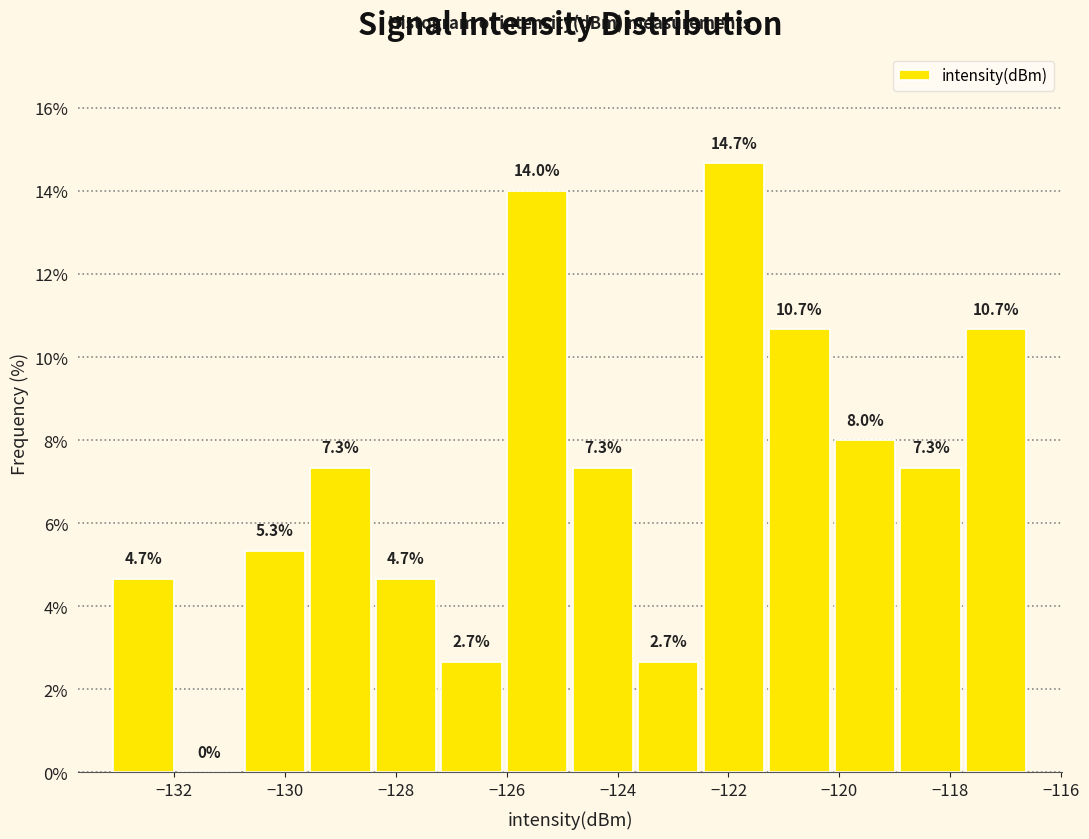

Reading left to right, list every bar in this chart as the range it spans on the x-axis followed by its height. The bar edges are not printed on the chart, so give them approximately, as read against the axis.

-133.2 to -132.0: 4.7
-132.0 to -130.8: 0.0
-130.8 to -129.6: 5.3
-129.6 to -128.4: 7.3
-128.4 to -127.2: 4.7
-127.2 to -126.0: 2.7
-126.0 to -124.8: 14.0
-124.8 to -123.6: 7.3
-123.6 to -122.4: 2.7
-122.4 to -121.4: 14.7
-121.4 to -120.2: 10.7
-120.2 to -119.0: 8.0
-119.0 to -117.8: 7.3
-117.8 to -116.6: 10.7